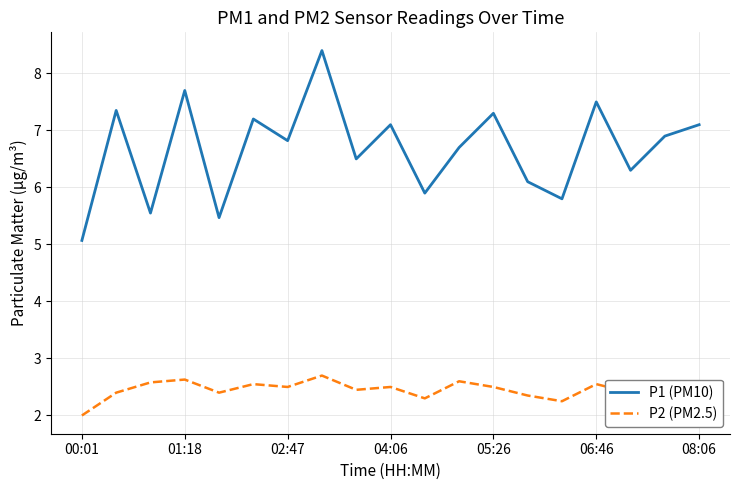

What is the maximum value for P2 (PM2.5)?

2.7